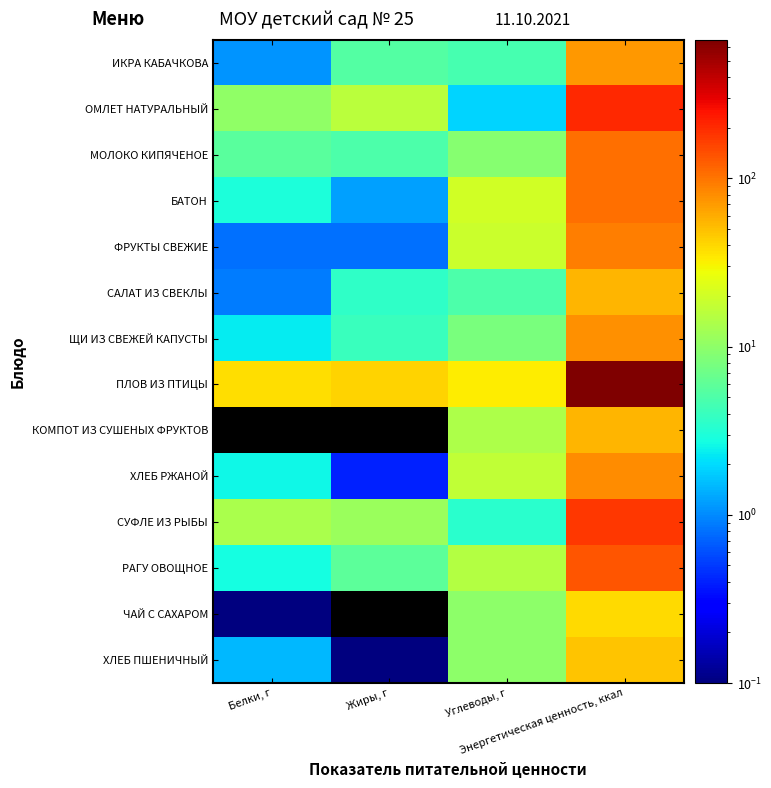

At which label does ХЛЕБ ПШЕНИЧНЫЙ reach its minimum?

Жиры, г